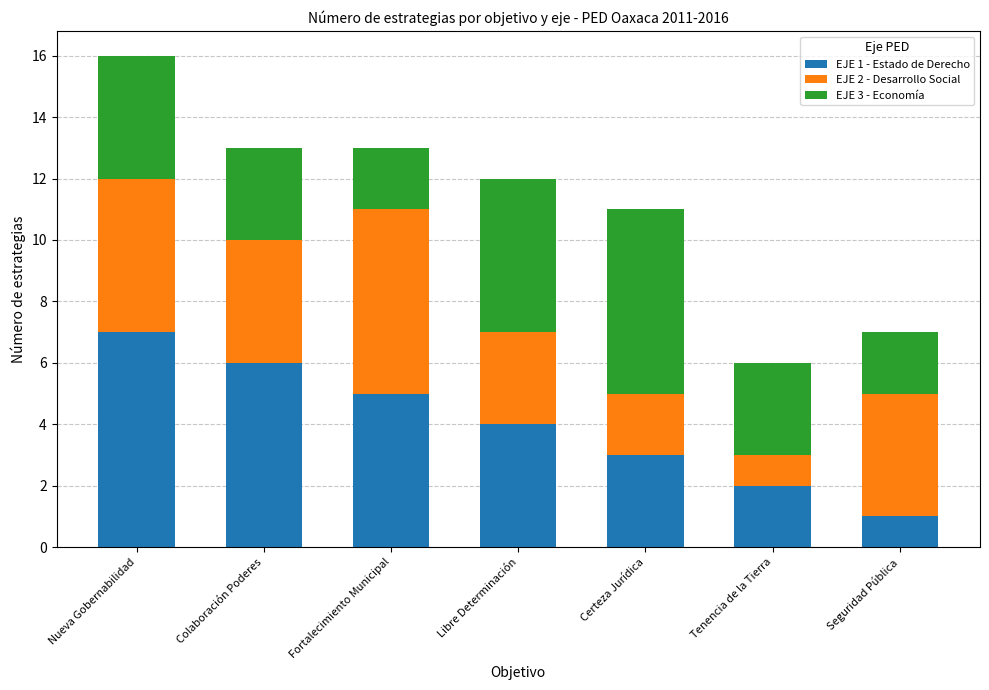

At which category is the sum across all series the highest?

Nueva Gobernabilidad